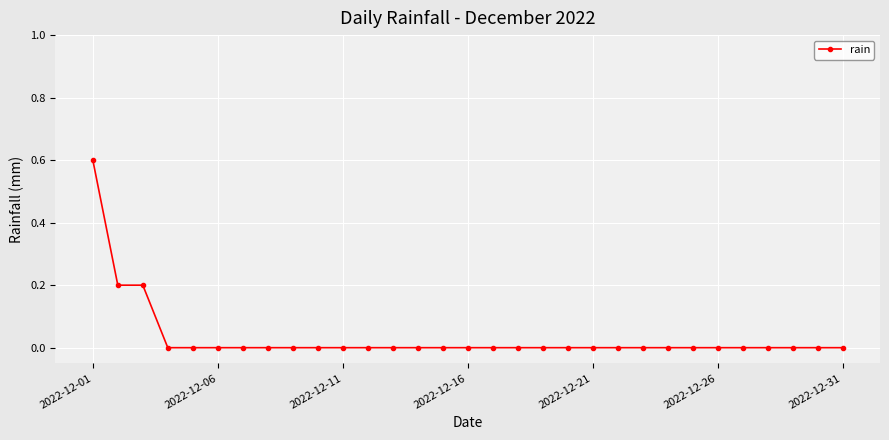

What is the difference between the maximum and minimum values?

0.6